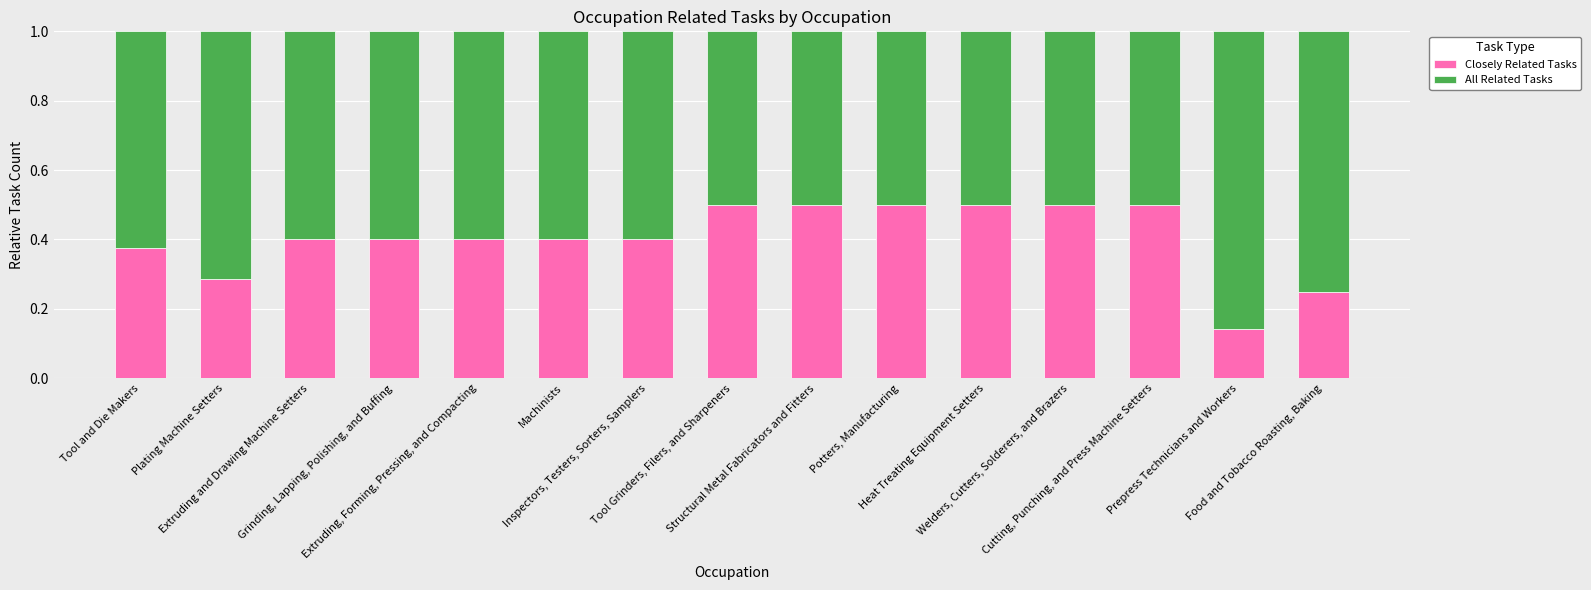

What is the sum of all Closely Related Tasks values?

6.1